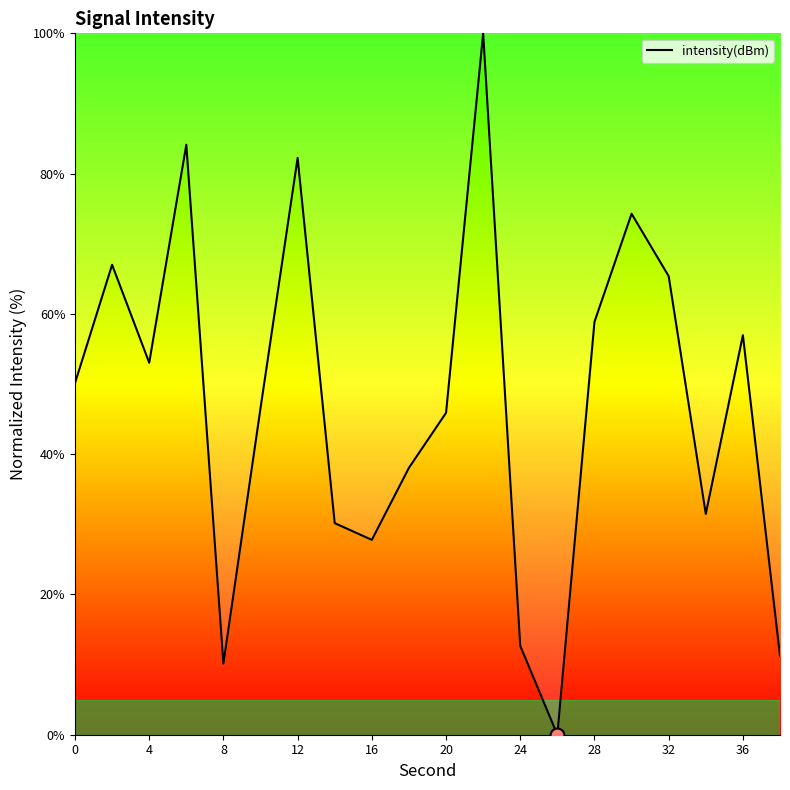

What is the maximum value shown in the chart?

100.0